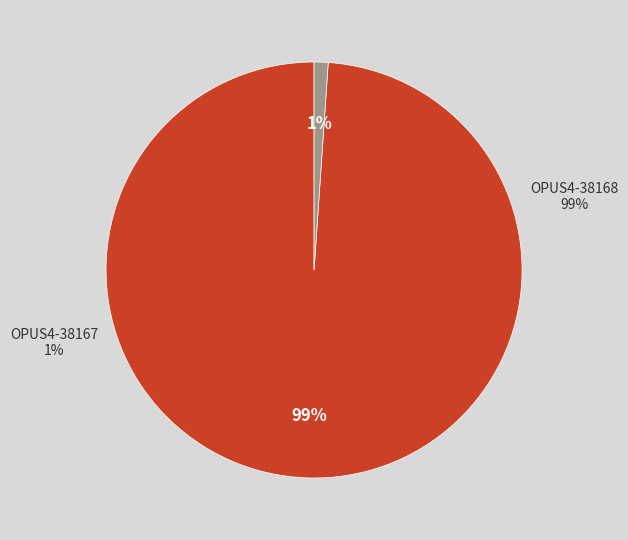

True or false: OPUS4-38168 accounts for 99% of the total.

True